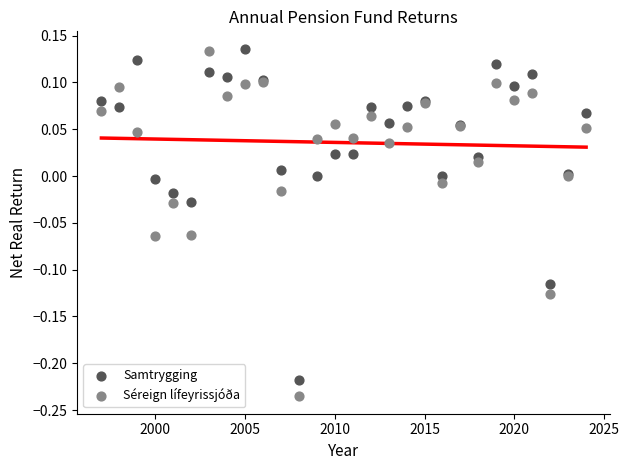

What are all the series names shown in the legend?

Samtrygging, Séreign lífeyrissjóða